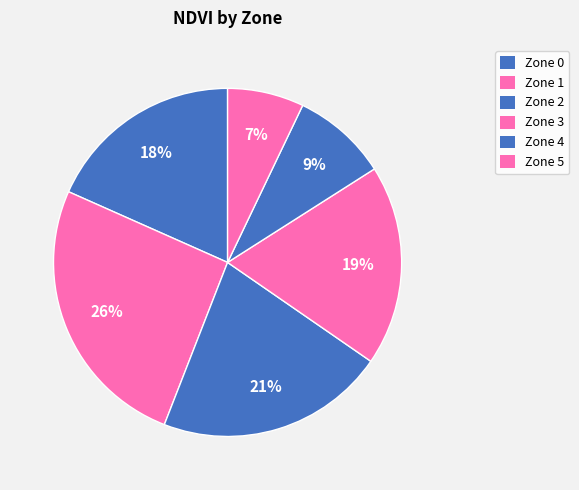

How many segments does this pie chart have?

6